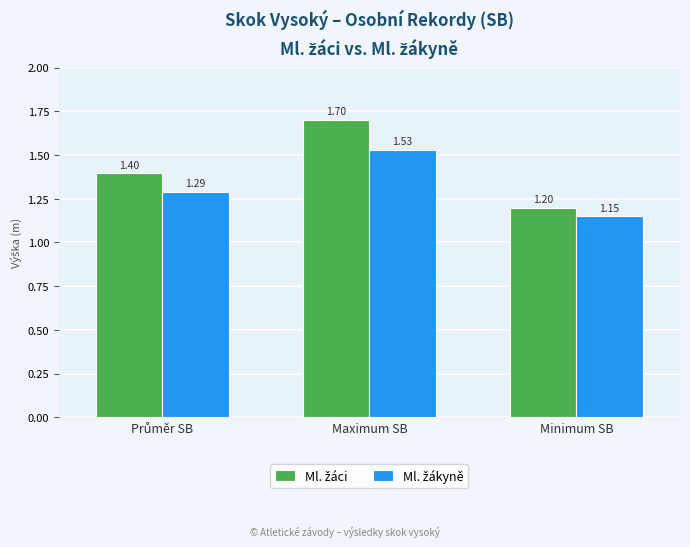

What is the label of the 3rd bar from the left?

Minimum SB